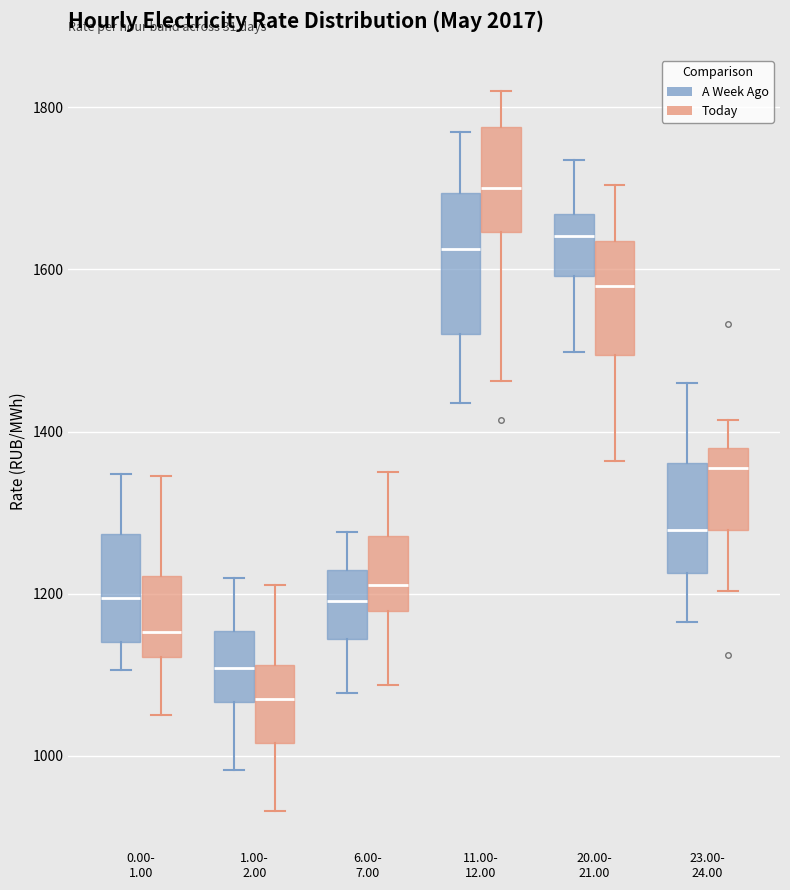

Reading left to right, transcribe this box plot: for each box, give where its median line is, the range the box spans, and where its two whiskers end, as read against the y-axis. The values are not printed on the chart, so give them approximately, as read against the axis.

0.00- 1.00 (A Week Ago): median 1200, box 1140 to 1280, whiskers 1100 to 1340
0.00- 1.00 (Today): median 1160, box 1120 to 1220, whiskers 1060 to 1340
1.00- 2.00 (A Week Ago): median 1100, box 1060 to 1160, whiskers 980 to 1220
1.00- 2.00 (Today): median 1060, box 1020 to 1120, whiskers 940 to 1220
6.00- 7.00 (A Week Ago): median 1200, box 1140 to 1220, whiskers 1080 to 1280
6.00- 7.00 (Today): median 1220, box 1180 to 1280, whiskers 1080 to 1360
11.00- 12.00 (A Week Ago): median 1620, box 1520 to 1700, whiskers 1440 to 1760
11.00- 12.00 (Today): median 1700, box 1640 to 1780, whiskers 1460 to 1820
20.00- 21.00 (A Week Ago): median 1640, box 1600 to 1660, whiskers 1500 to 1740
20.00- 21.00 (Today): median 1580, box 1500 to 1640, whiskers 1360 to 1700
23.00- 24.00 (A Week Ago): median 1280, box 1220 to 1360, whiskers 1160 to 1460
23.00- 24.00 (Today): median 1360, box 1280 to 1380, whiskers 1200 to 1420